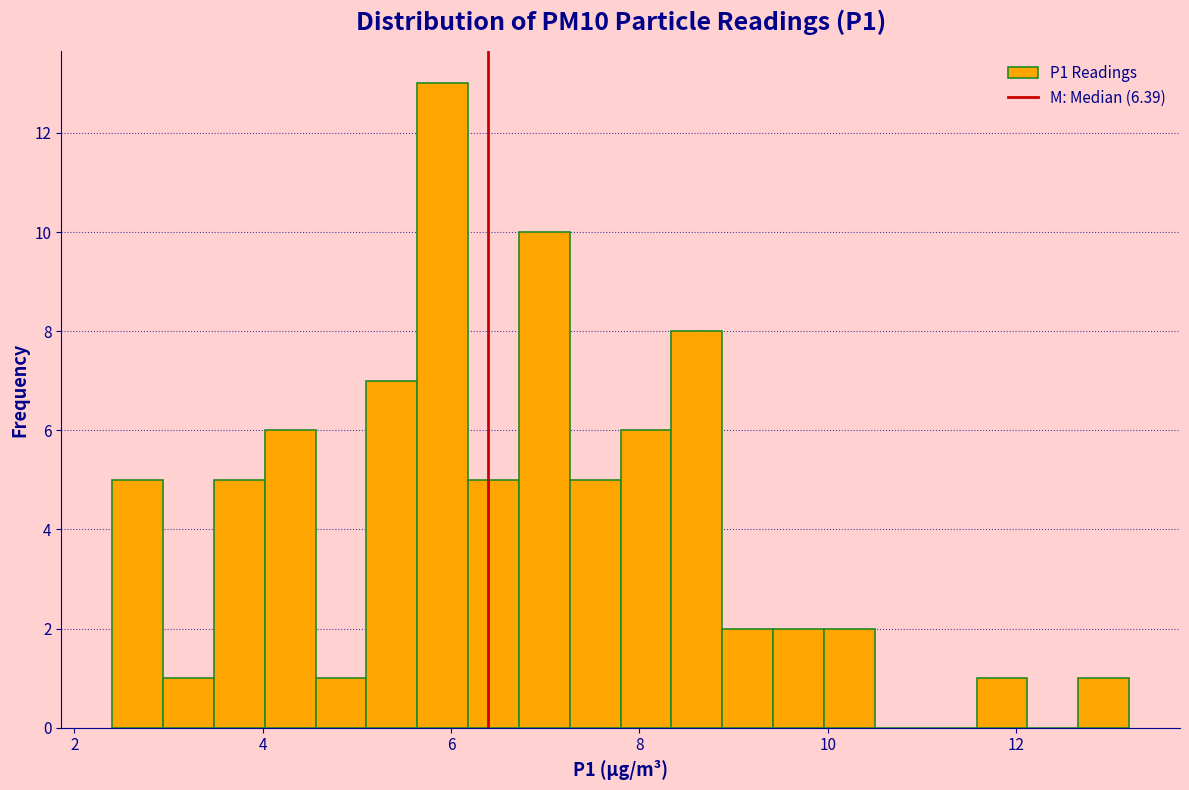

Read against the x-axis, roughly where is the centre of the tallest bar?

6.0